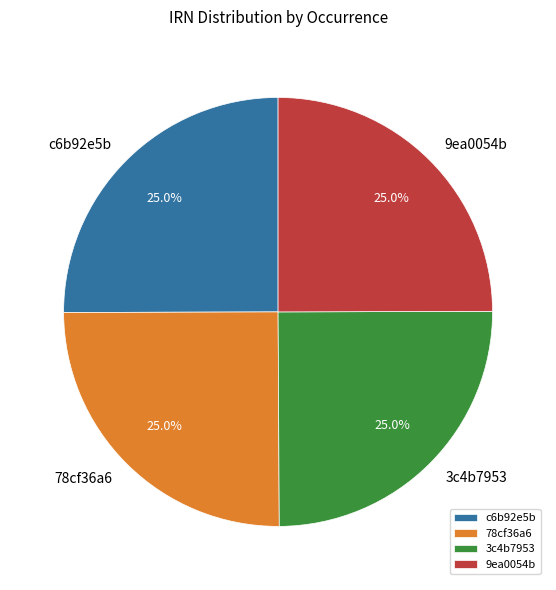

Combined, what portion of the pie is 9ea0054b and 78cf36a6?

50.0%